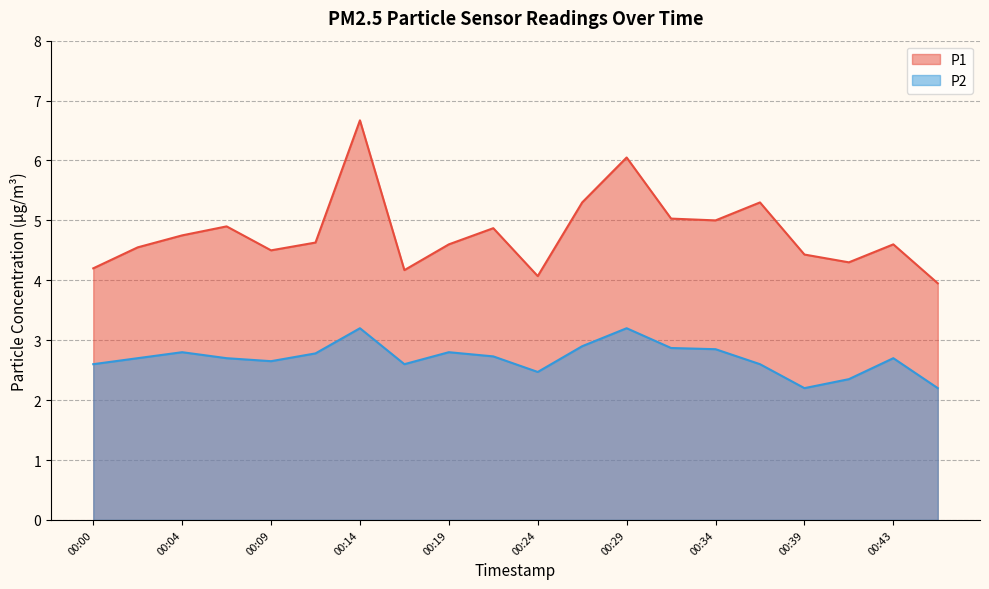

True or false: P1 and P2 cross at least once.

False